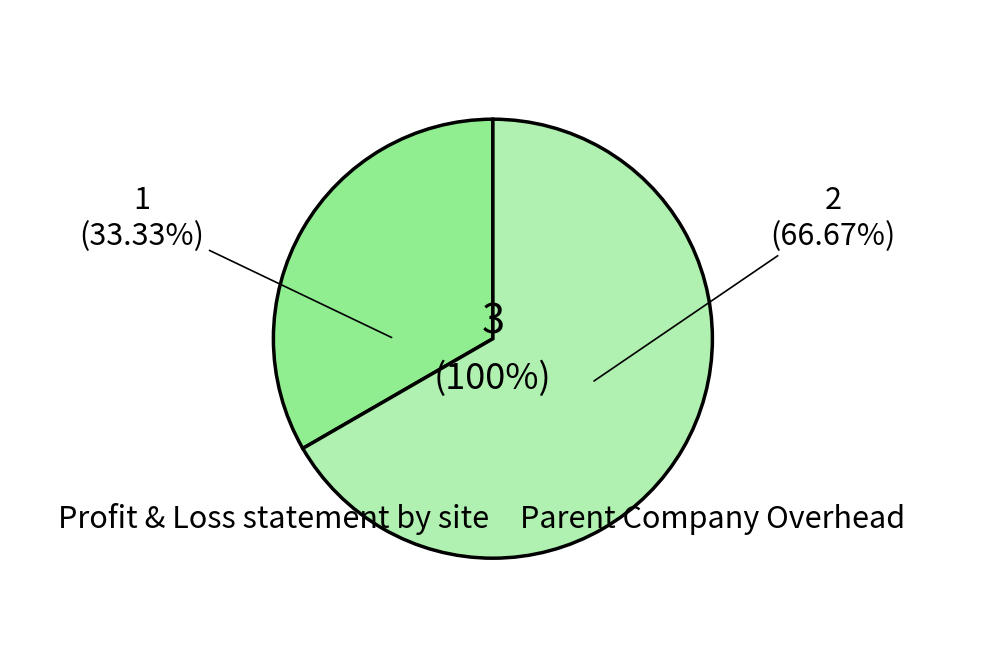

What is the change in value from Profit & Loss statement by site to Parent Company Overhead?

+1